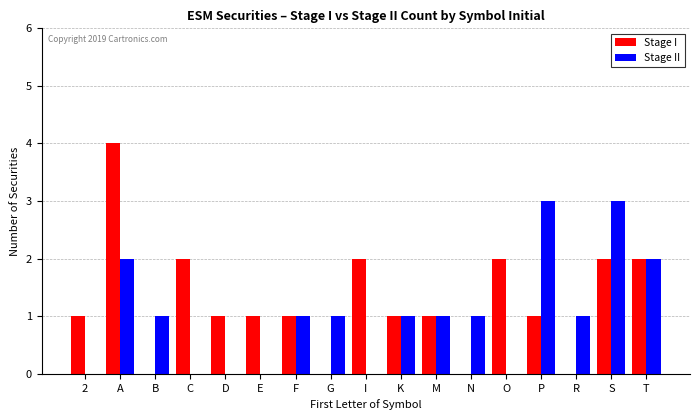

At which category is the sum across all series the highest?

A